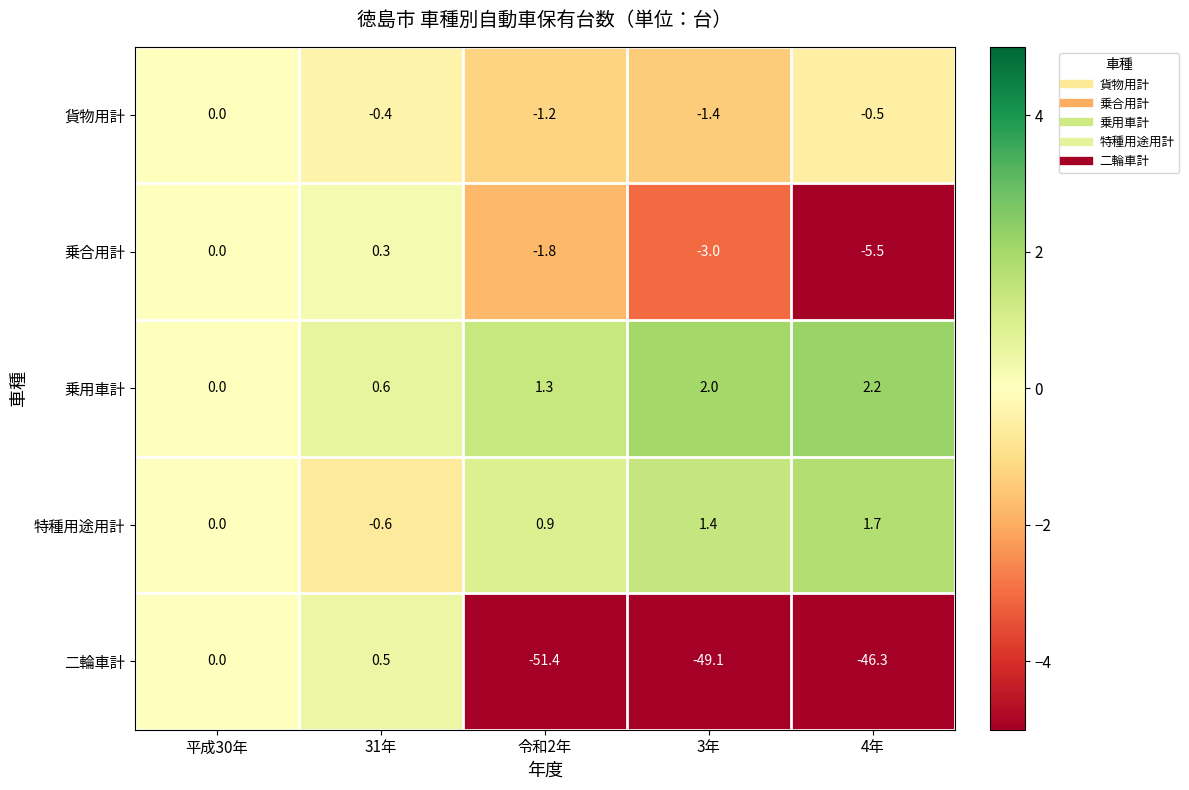

At 4年, list the series in order from largest to smallest.

乗用車計, 特種用途用計, 貨物用計, 乗合用計, 二輪車計